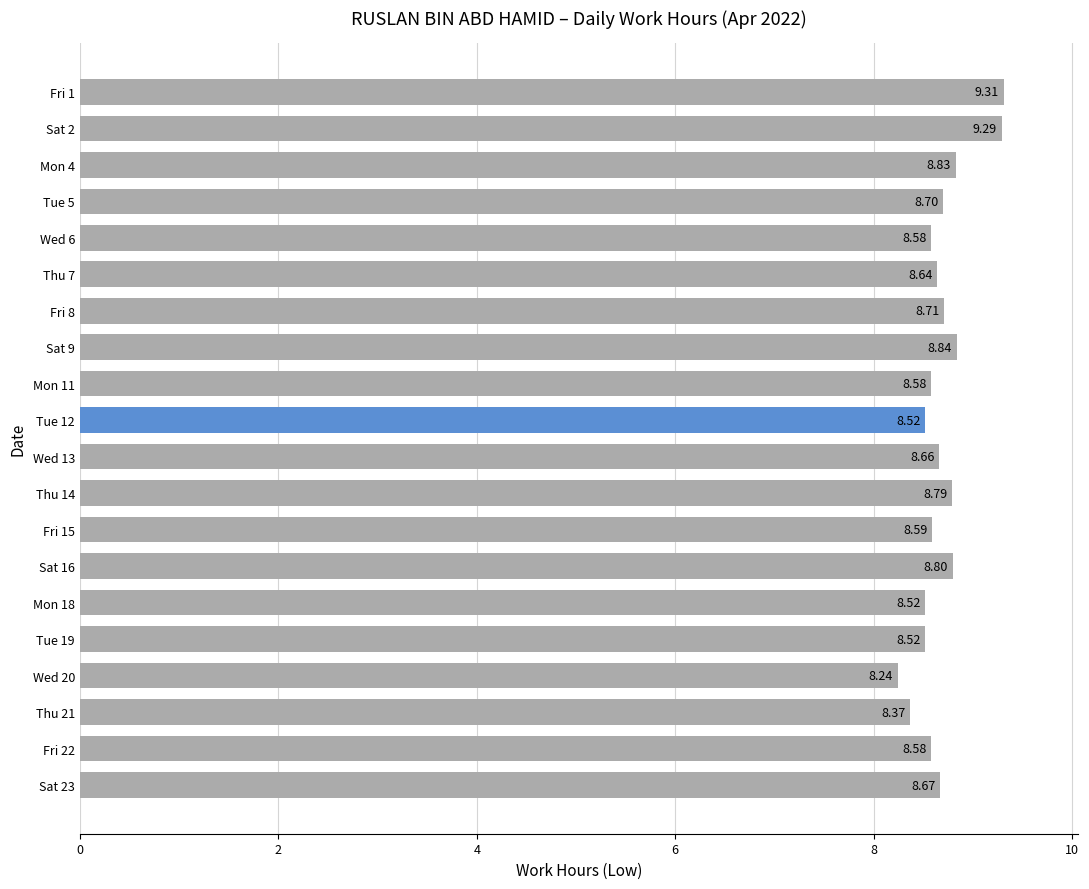

What is the difference between the values at Mon 4 and Tue 12?

0.3